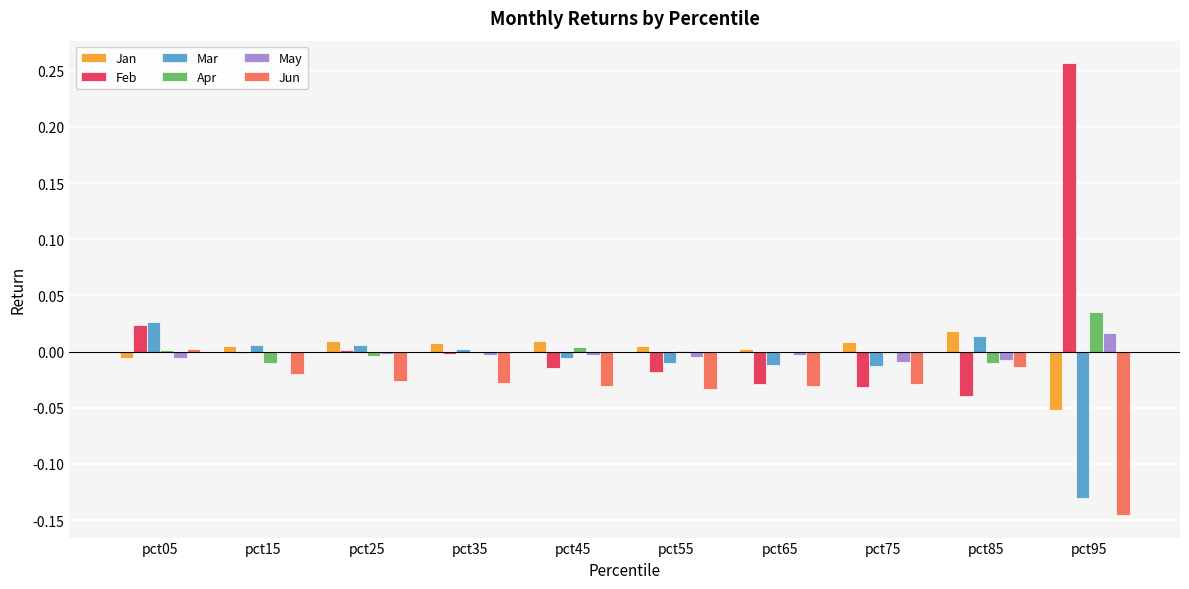

At which label does Jun reach its peak?

pct05